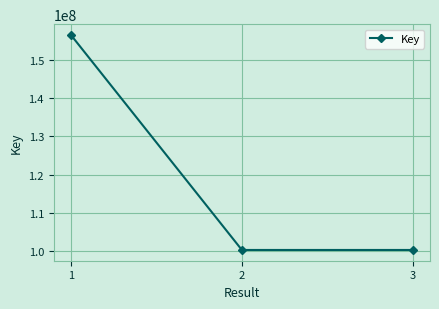

True or false: the data shows 163495933 at 3.

False